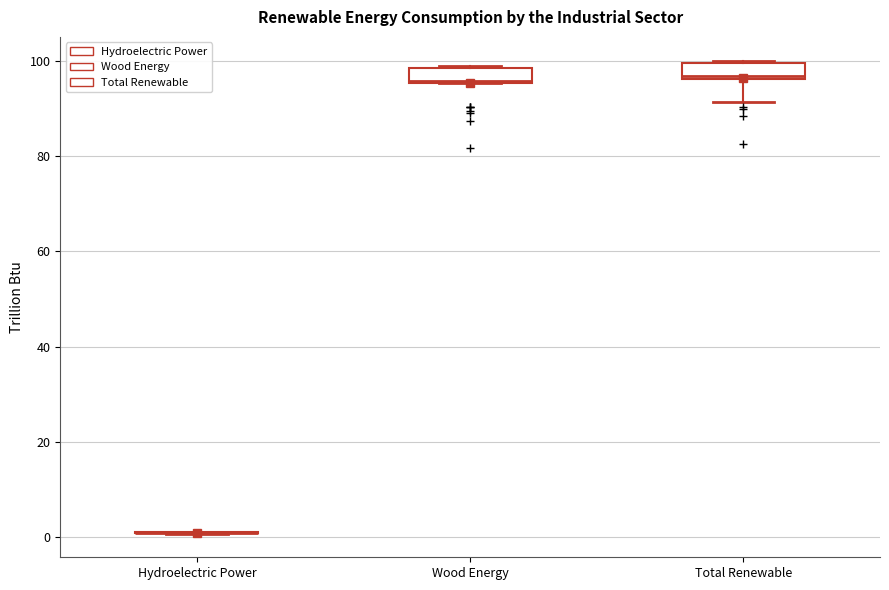

Reading left to right, transcribe this box plot: for each box, give where its median line is, the range the box spans, and where its two whiskers end, as read against the y-axis. The values are not printed on the chart, so give them approximately, as read against the axis.

Hydroelectric Power: box collapsed to a line at 0, whiskers 0 to 2
Wood Energy: median 96, box 96 to 98, whiskers 96 to 98
Total Renewable: median 96 (just above the box's lower edge), box 96 to 100, whiskers 92 to 100